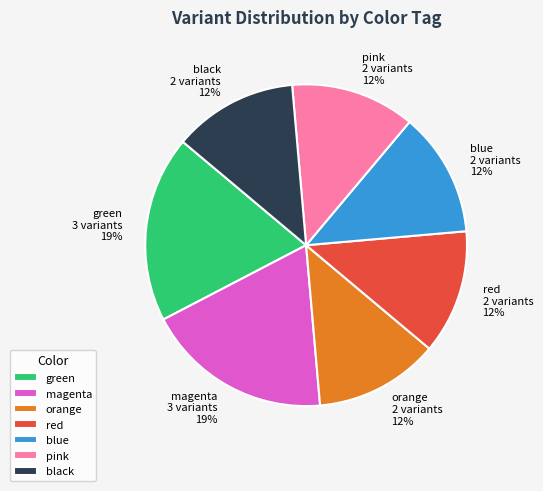

What percentage is the green slice, to the nearest percent?

19%